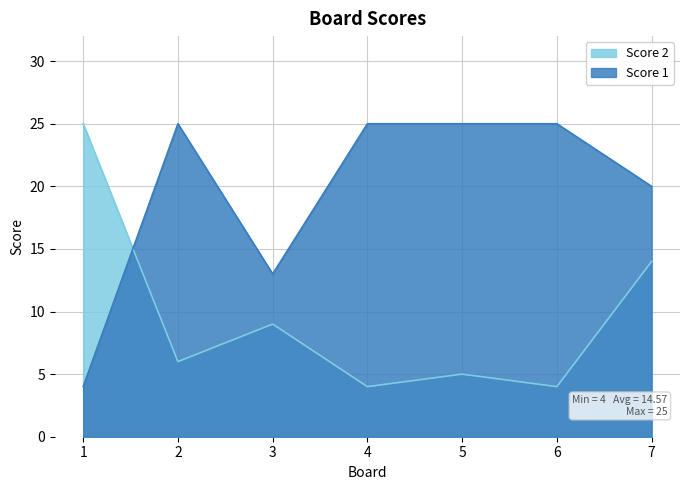

The Score 2 series shows 5 at 5. True or false?

True